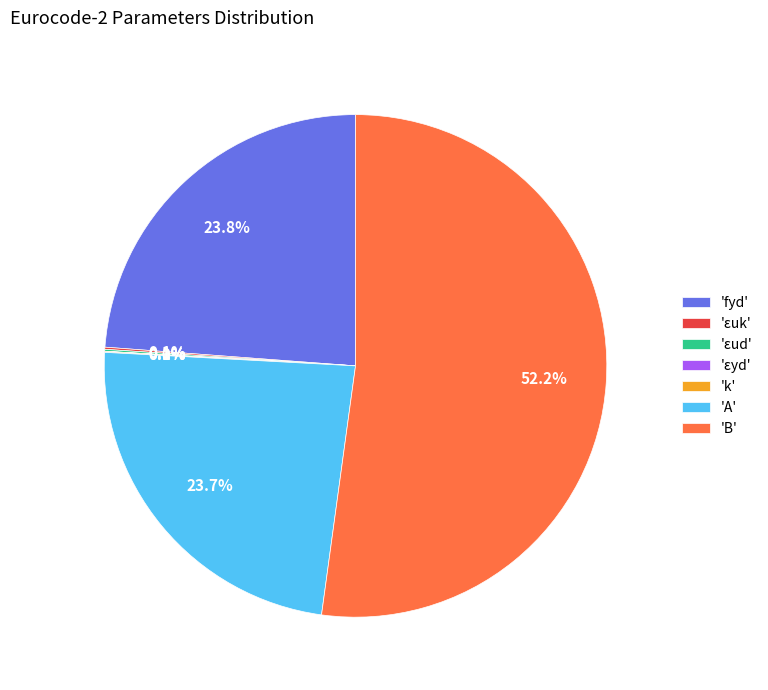

Which slice is the largest?

'B'